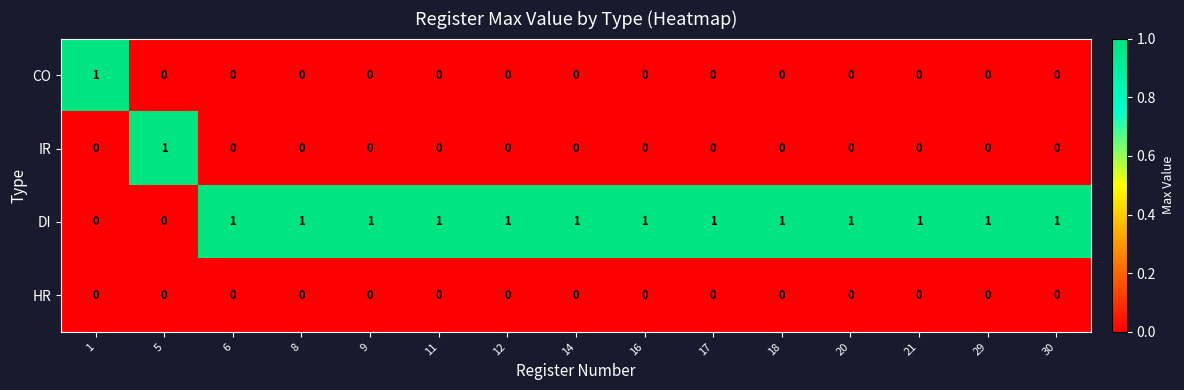

Is it true that DI equals 2 at 8?

False